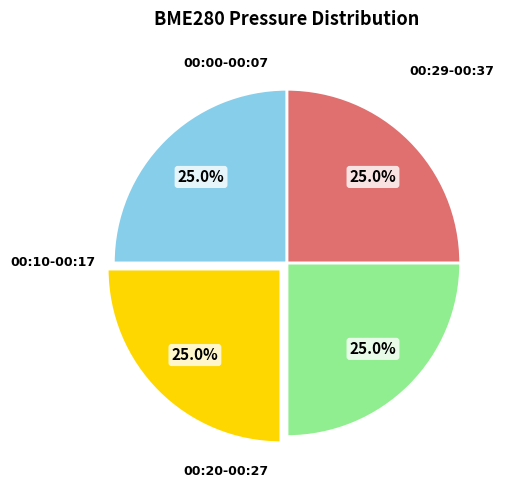

Does any single category account for the majority?

No